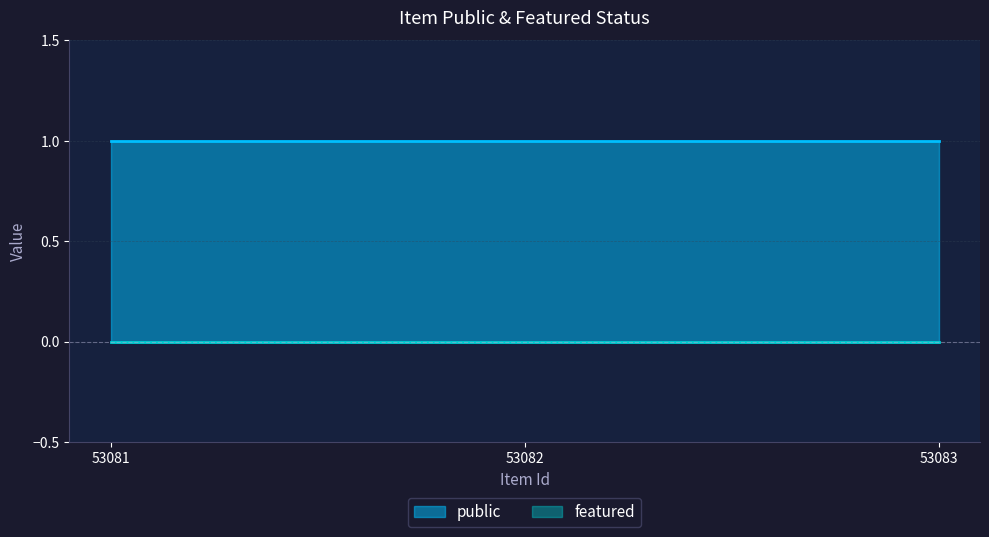

How many series are shown in this chart?

2